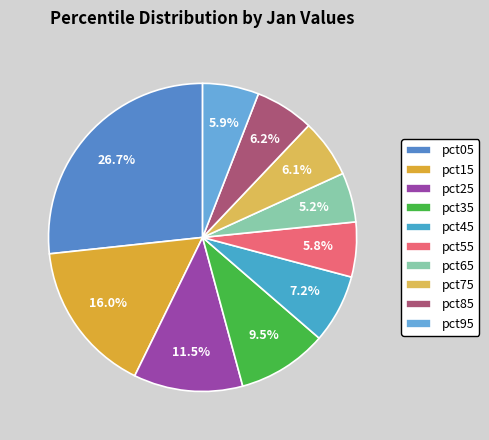

Is the sum of pct55 and pct25 greater than half?

No